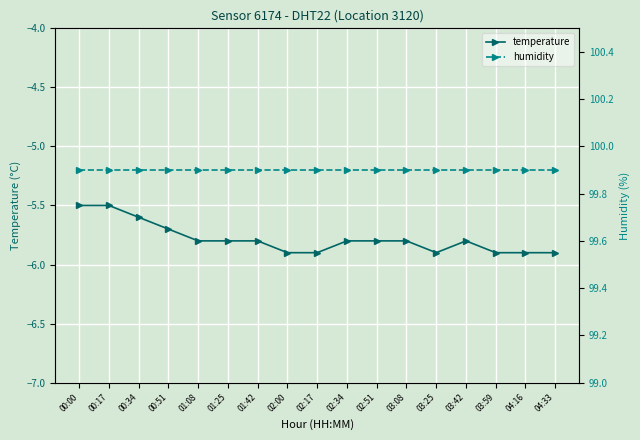

Is this an area chart (filled region under the line)?

No